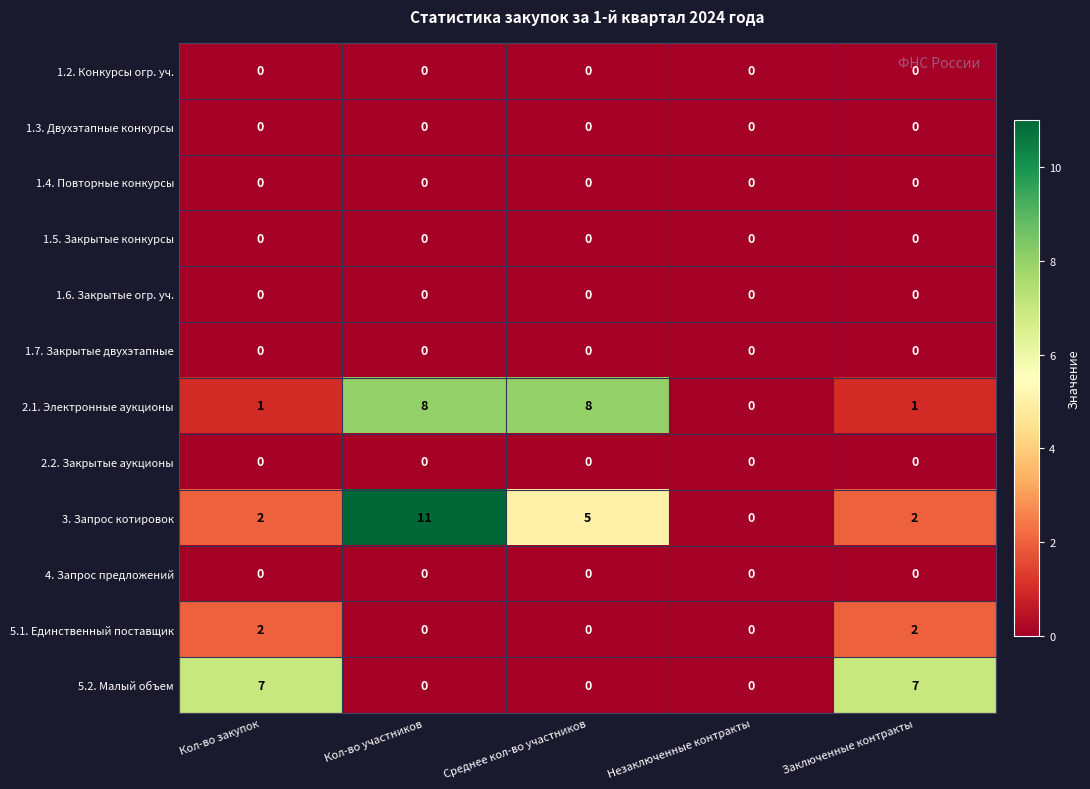

What is the difference between the highest and lowest values at Кол-во закупок?

7